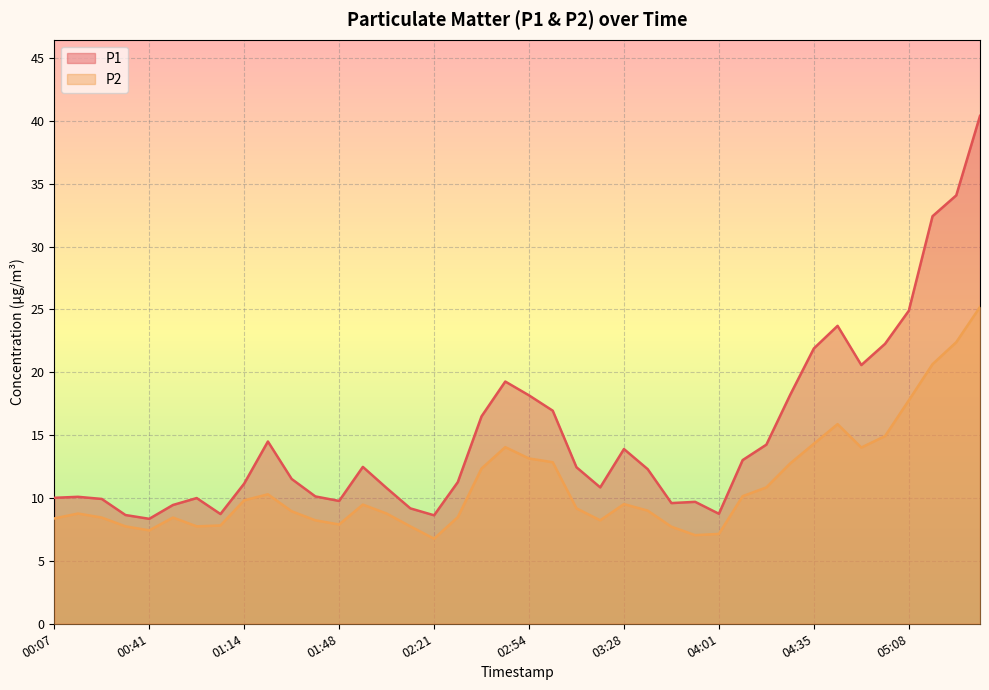

How many data points in P1 are less than 12?

20